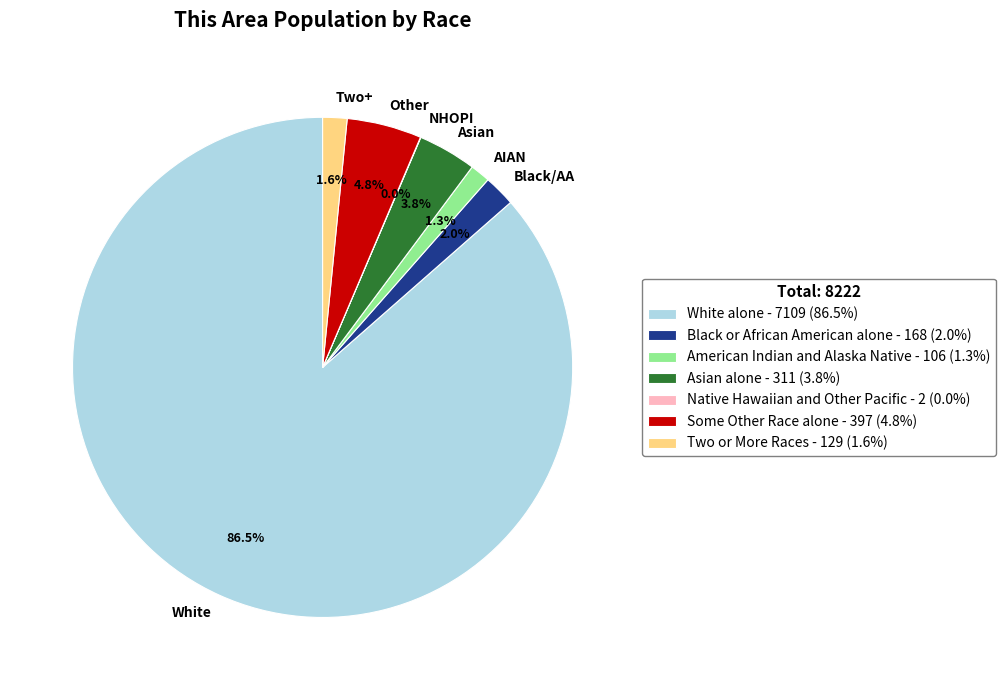

Does Two or More Races account for over 50% of the chart?

No